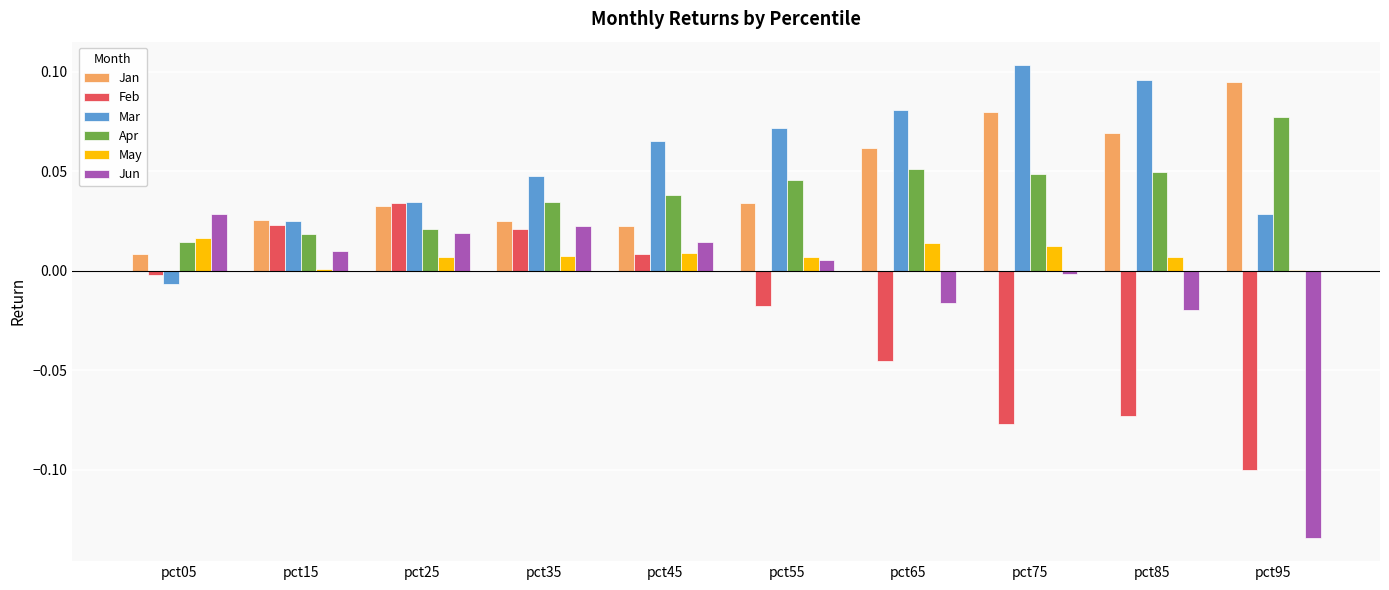

True or false: Jan has a value of 0.0 at pct25.

True